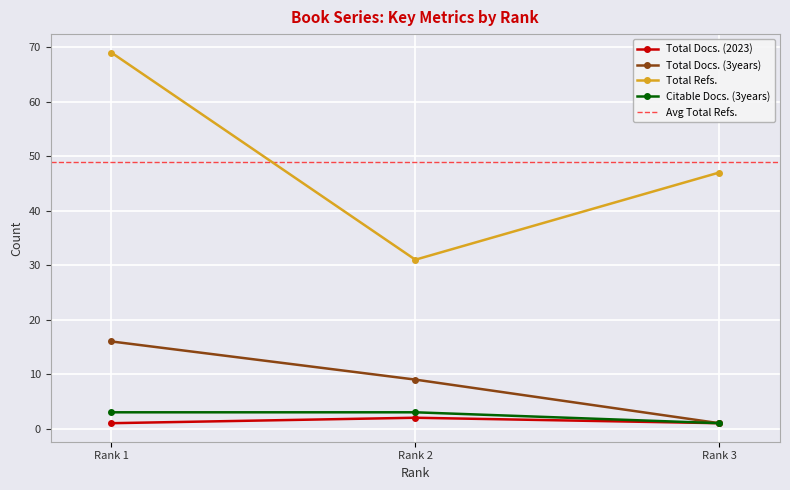

The value of Total Docs. (3years) at Rank 2 is 9. True or false?

True